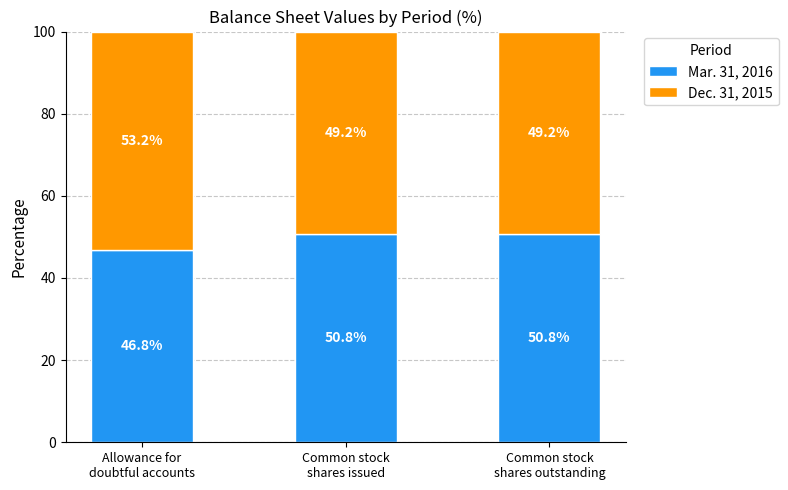

Reading left to right, list the values for the Mar. 31, 2016 series.

46.8	50.8	50.8